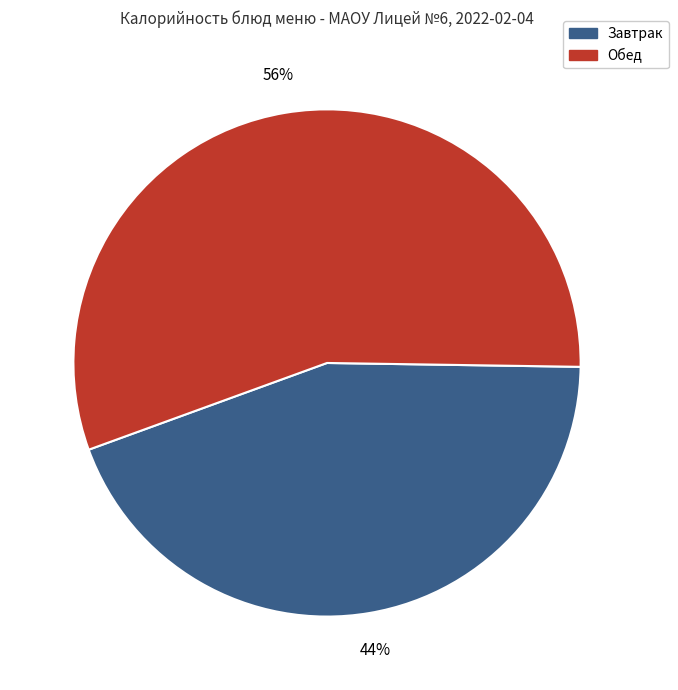

To the nearest percent, what is the difference between the largest and smallest slice percentages?

12%